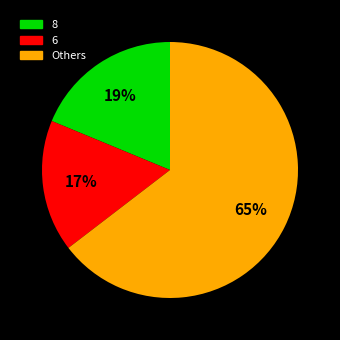

To the nearest percent, what is the average slice percentage?

33%